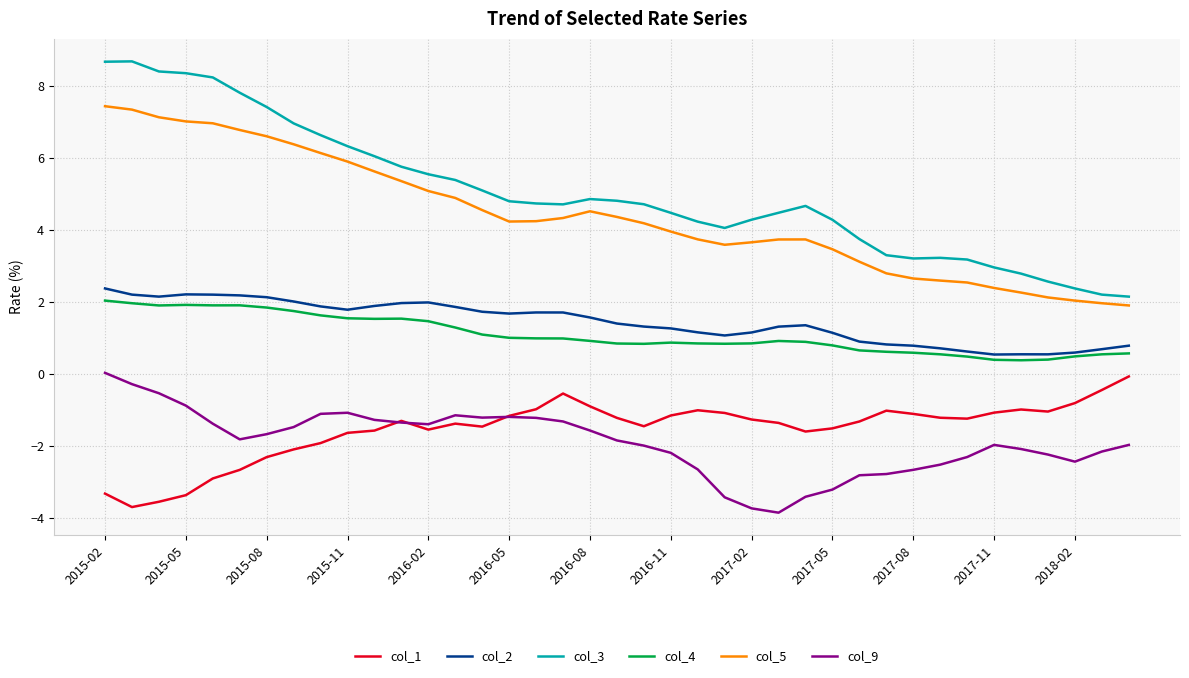

How many lines are shown in the chart?

6